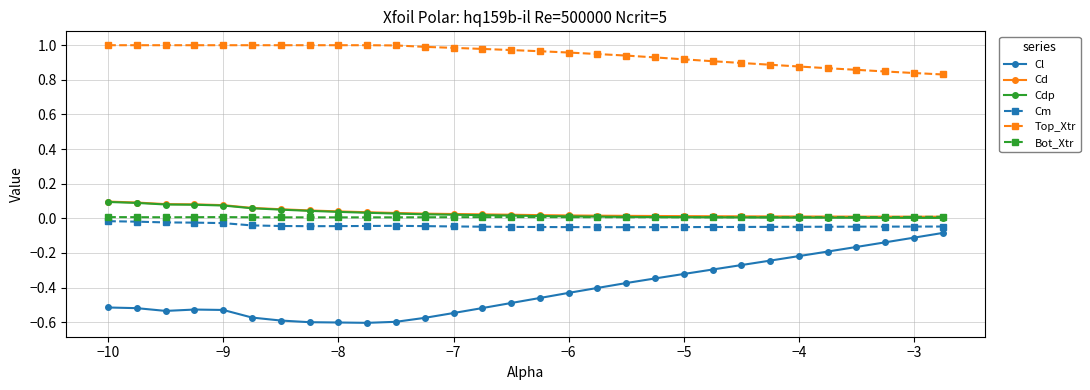

True or false: Cm and Top_Xtr intersect in this chart.

False